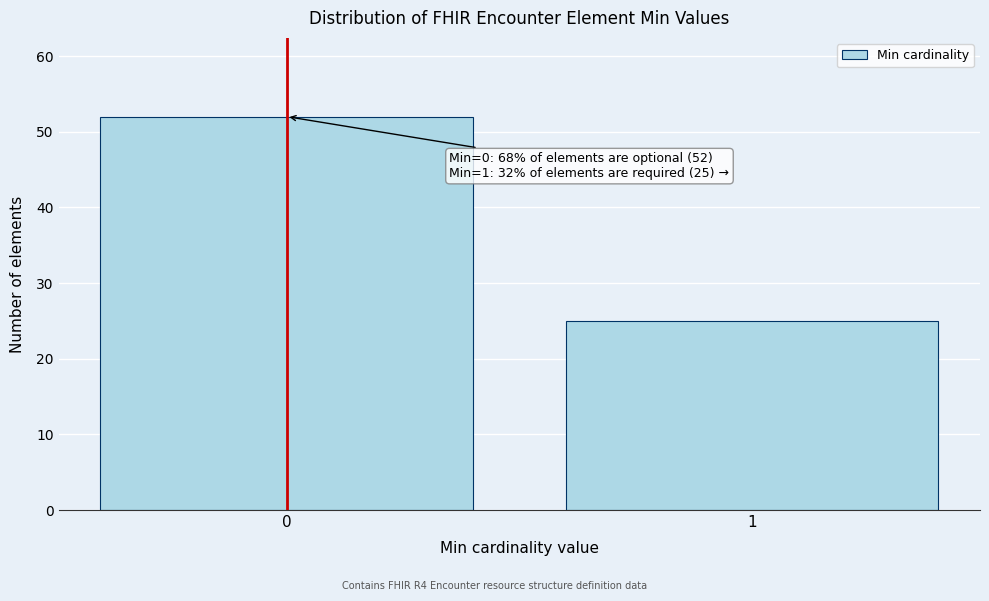

Reading left to right, list all the values displayed in this chart.

0=52	1=25